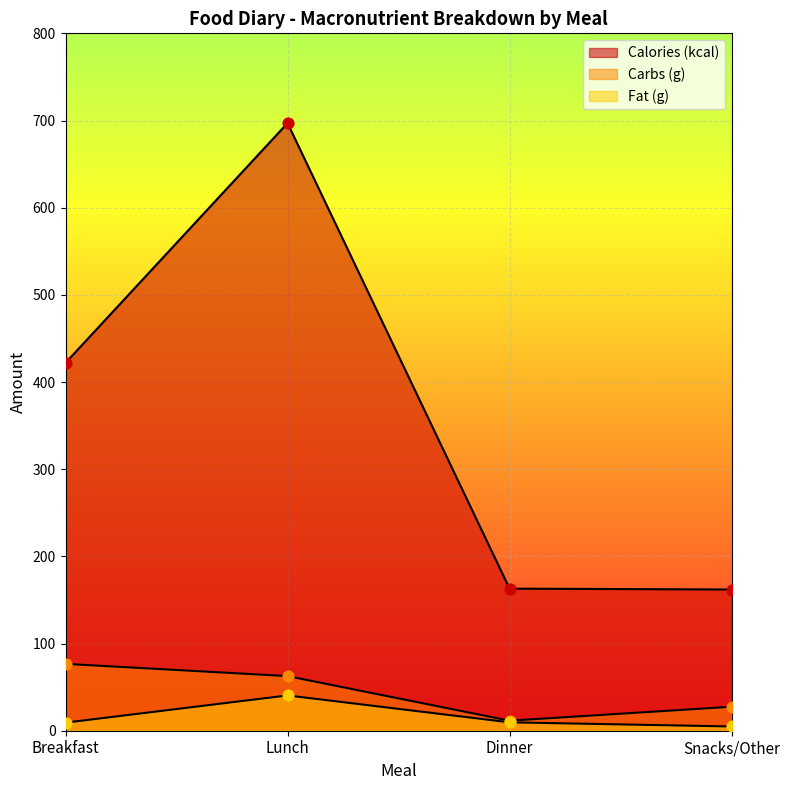

Which series has the largest total across all categories?

Calories (kcal)